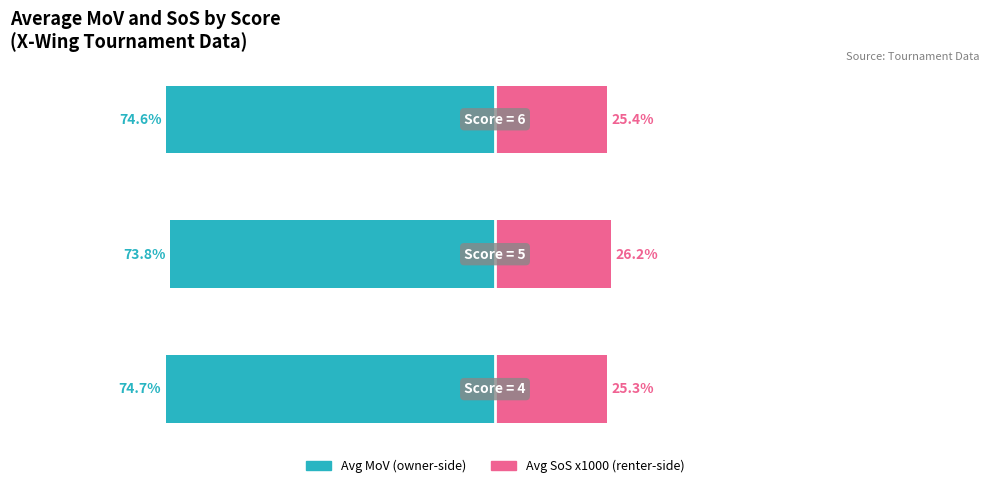

How many bars are there in each group?

2